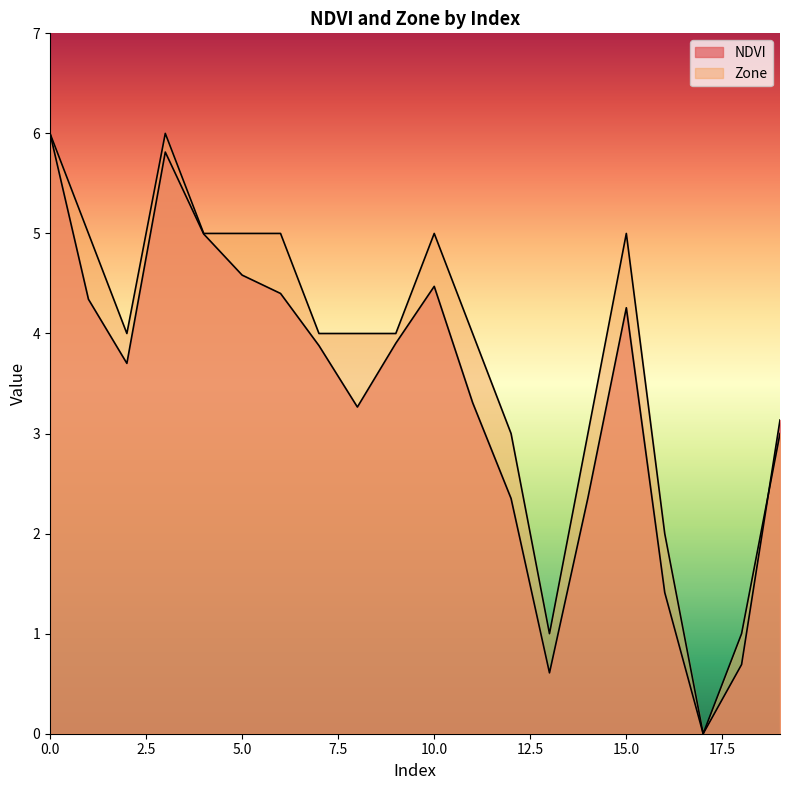

Is the value of NDVI at 18 greater than the value of Zone at 13?

No